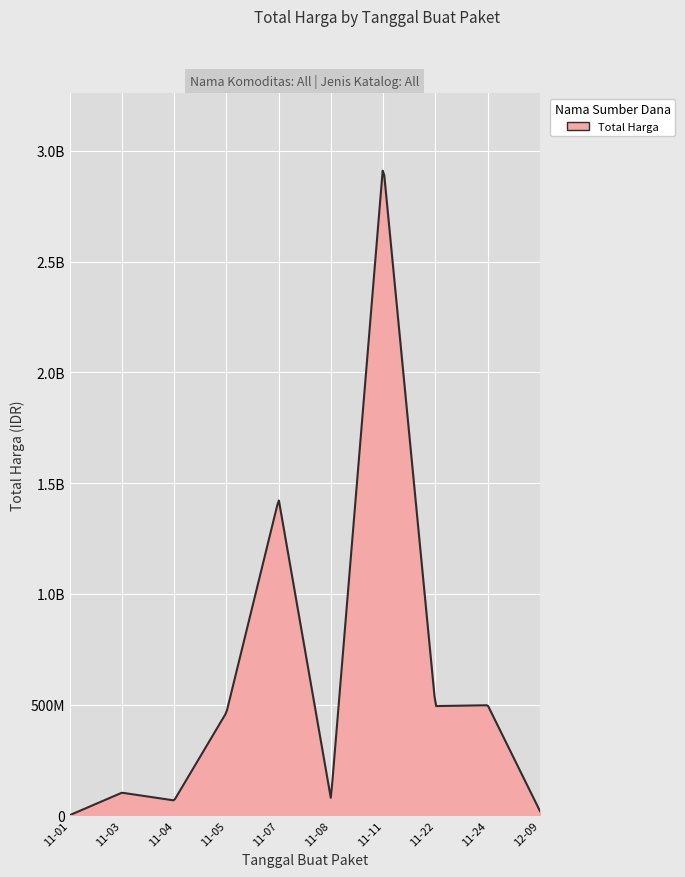

Does the chart display data point markers on the line(s)?

No